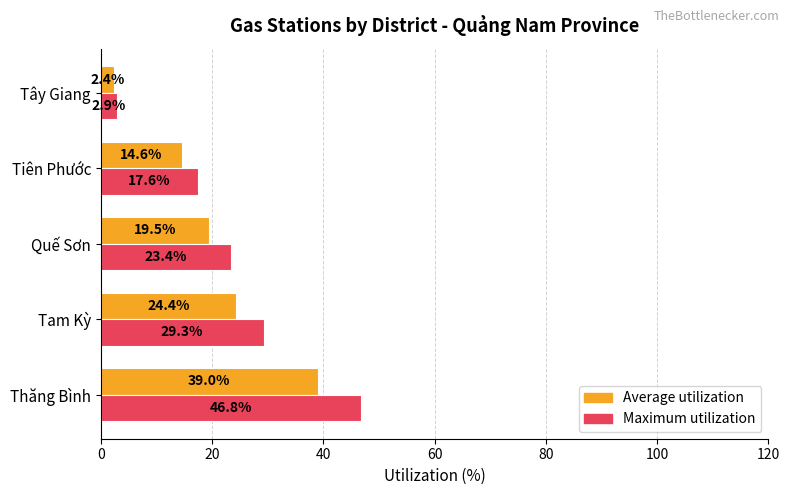

Is the value of Average utilization at Tam Kỳ greater than the value of Maximum utilization at Tam Kỳ?

No